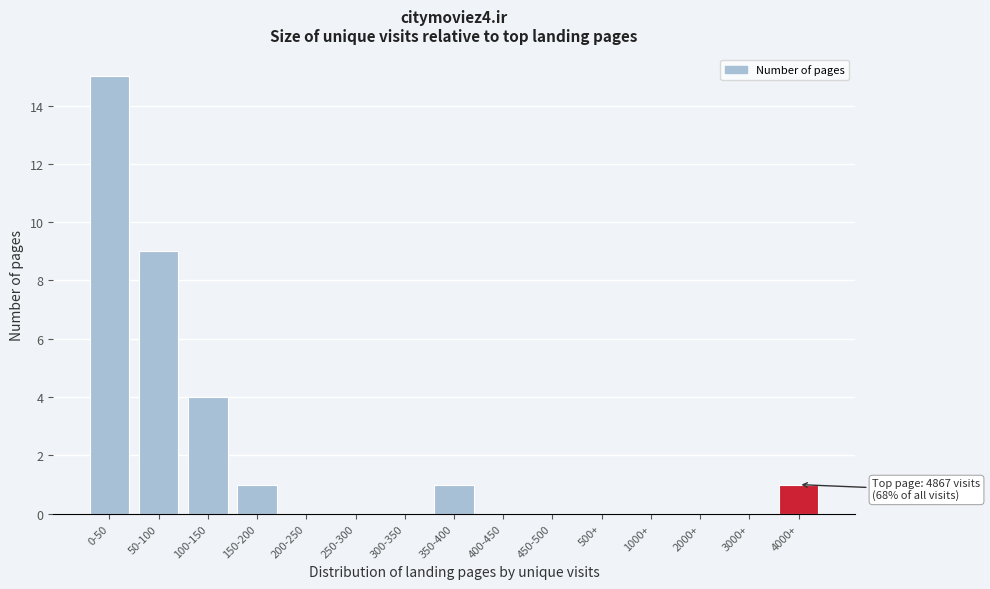

The chart shows a value of 15 at 0-50. True or false?

True